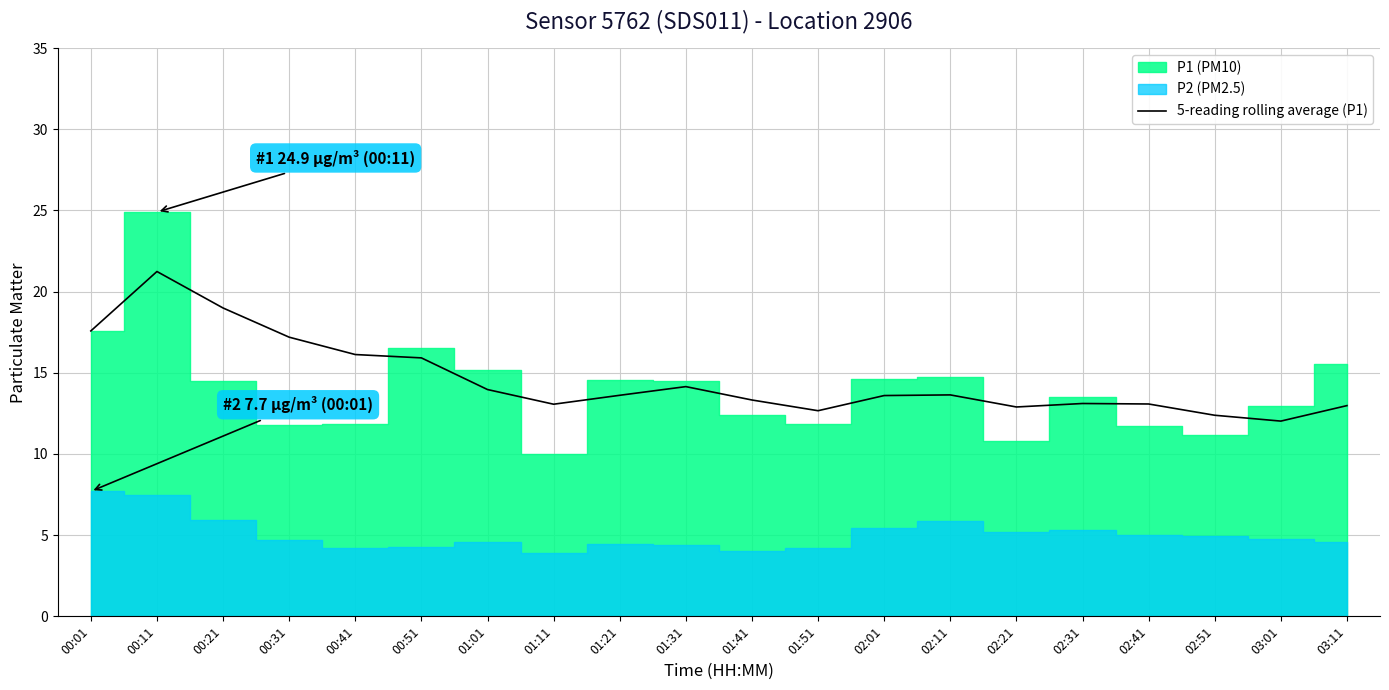

True or false: 5-reading rolling average (P1) has a value of 22.2 at 02:11.

False